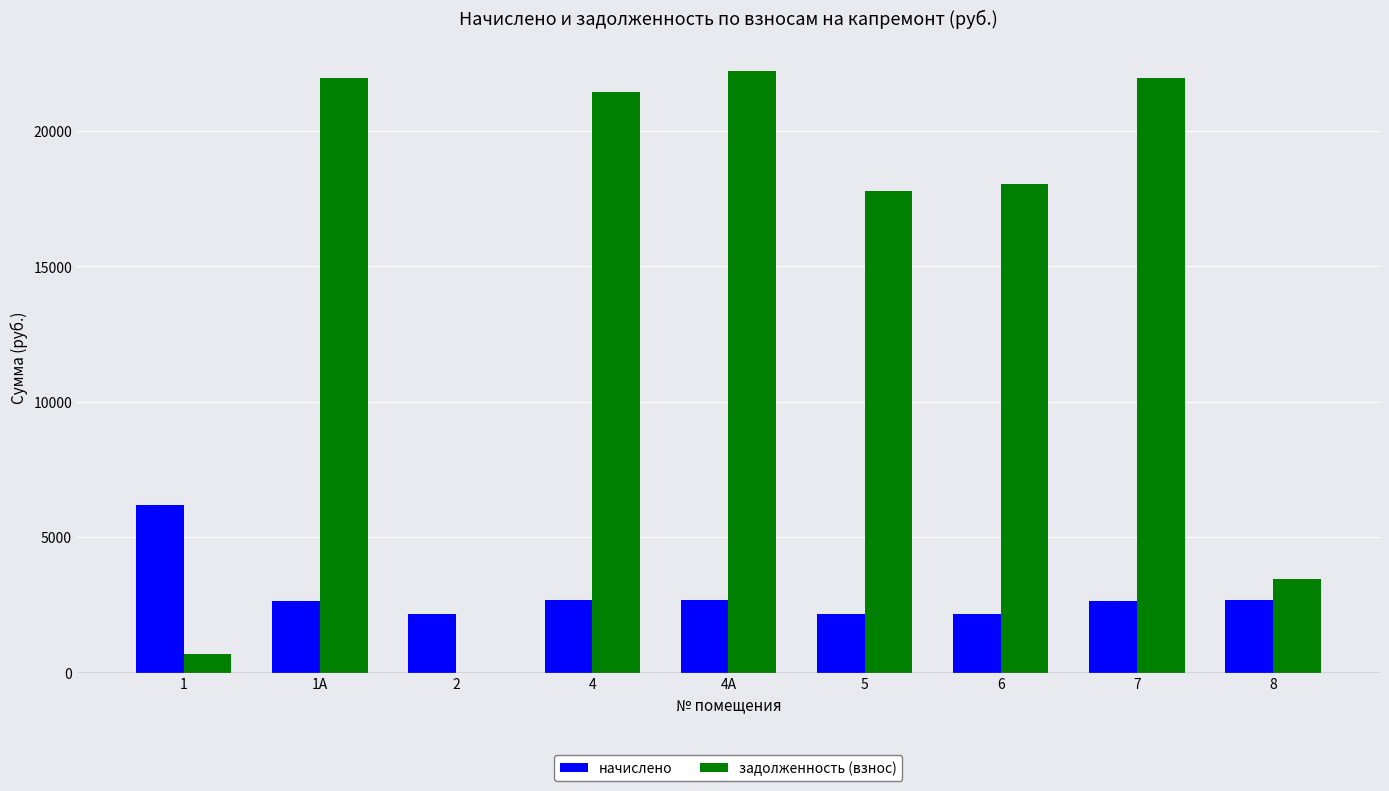

What is the maximum value shown in the chart?

22203.8